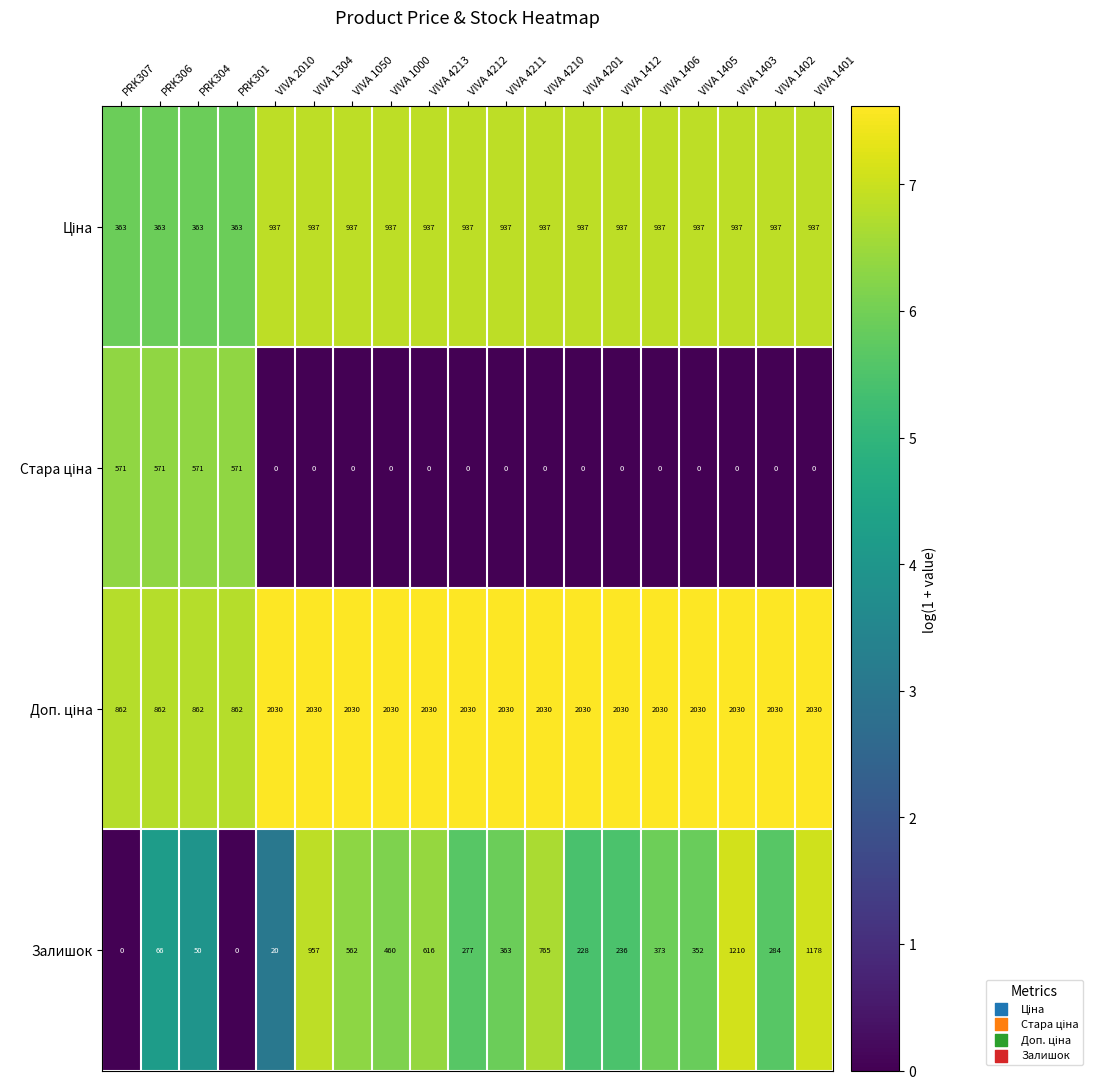

At which category is the sum across all series the highest?

VIVA 1403